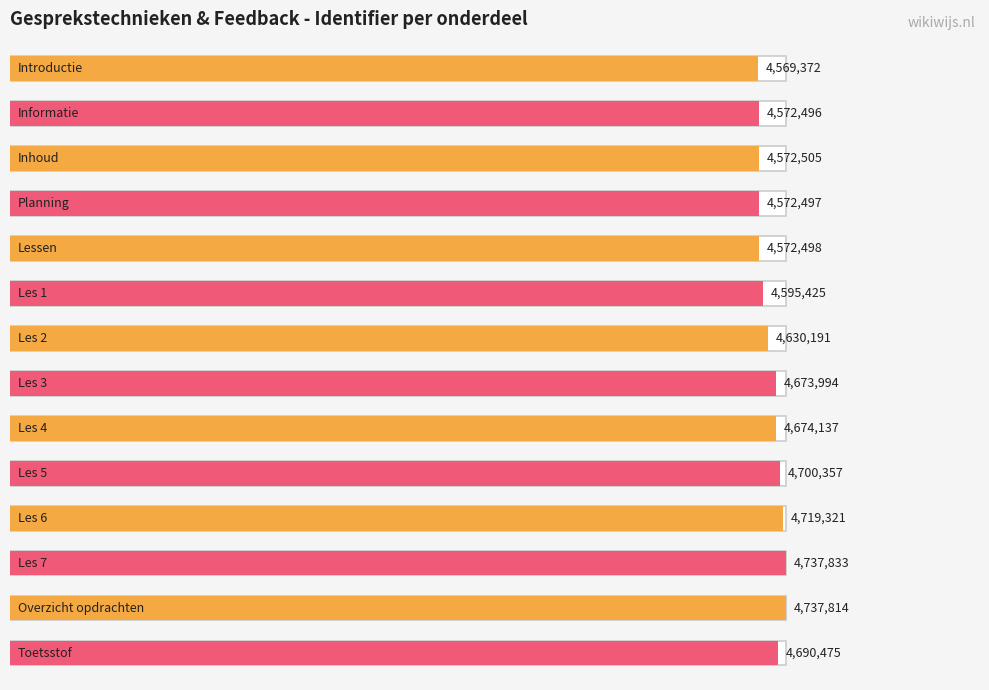

Is it true that the value at Les 2 is 4630191?

True